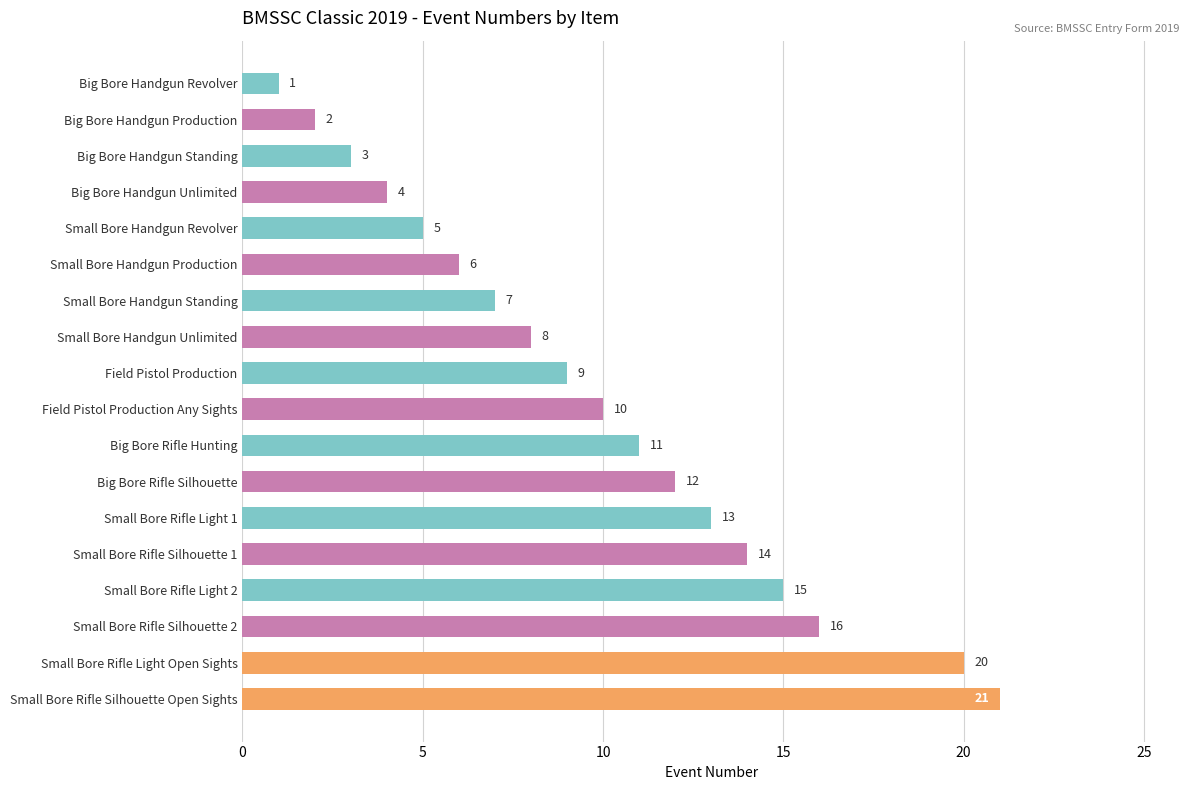

What is the difference between the maximum and second lowest values?

19